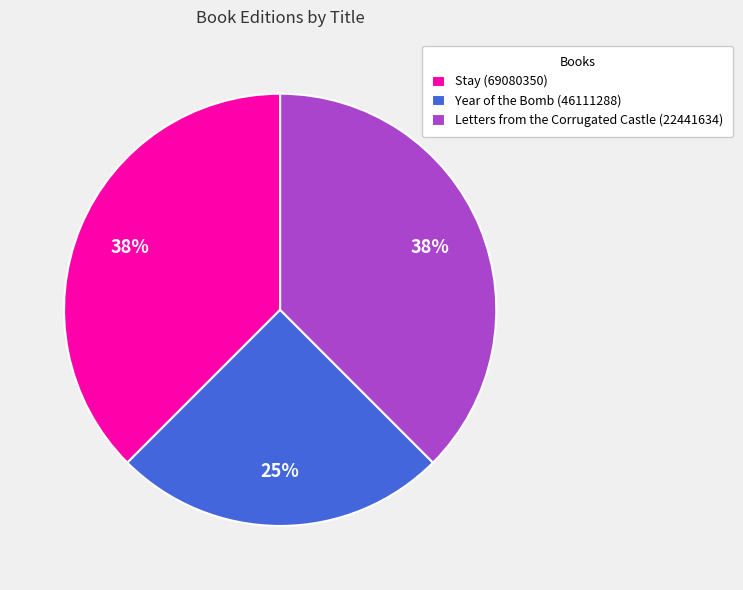

What is the smallest slice in the pie chart?

Year of the Bomb (46111288)